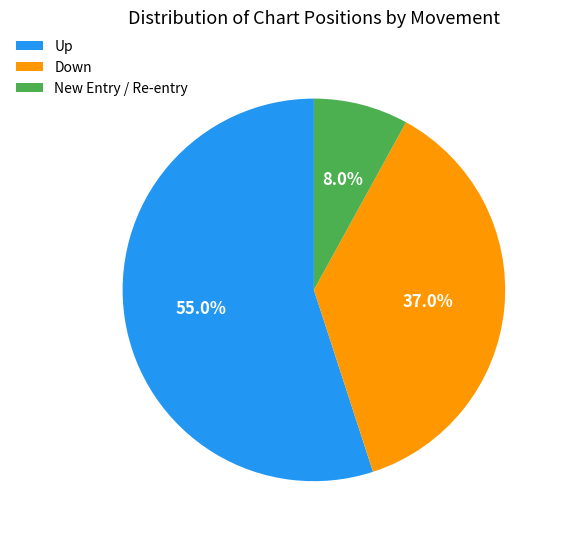

What is the ratio of the value at Down to the value at New Entry / Re-entry?

4.6